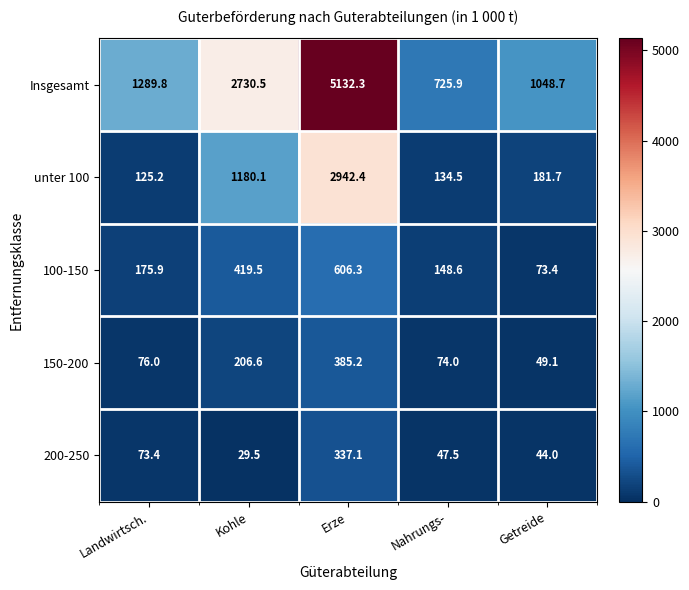

Is it true that unter 100 equals 69.7 at Landwirtsch.?

False